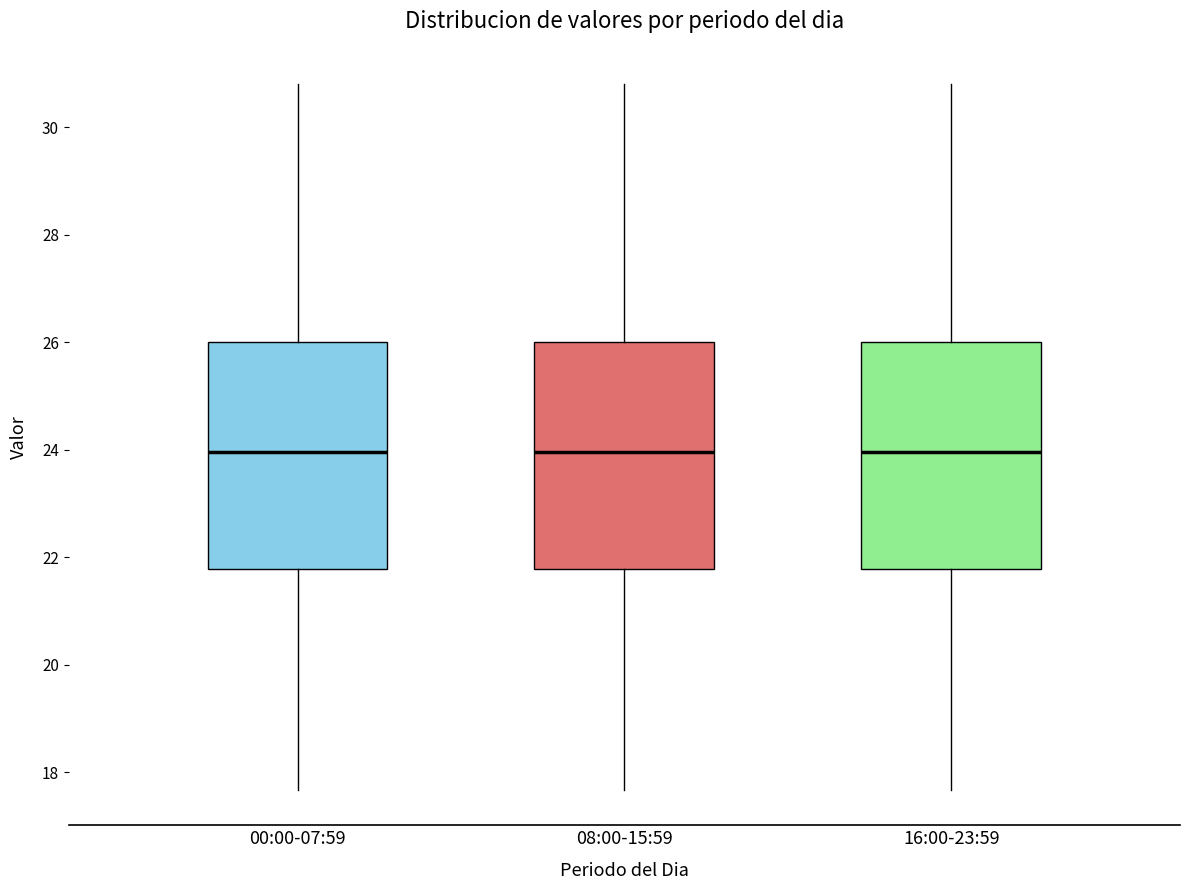

Reading left to right, read every box against the y-axis: the position of its median line, the range the box covers, and the ends of its whiskers. The values are not printed on the chart, so give them approximately, as read against the axis.

00:00-07:59: median 24.0, box 21.8 to 26.0, whiskers 17.6 to 30.8
08:00-15:59: median 24.0, box 21.8 to 26.0, whiskers 17.6 to 30.8
16:00-23:59: median 24.0, box 21.8 to 26.0, whiskers 17.6 to 30.8